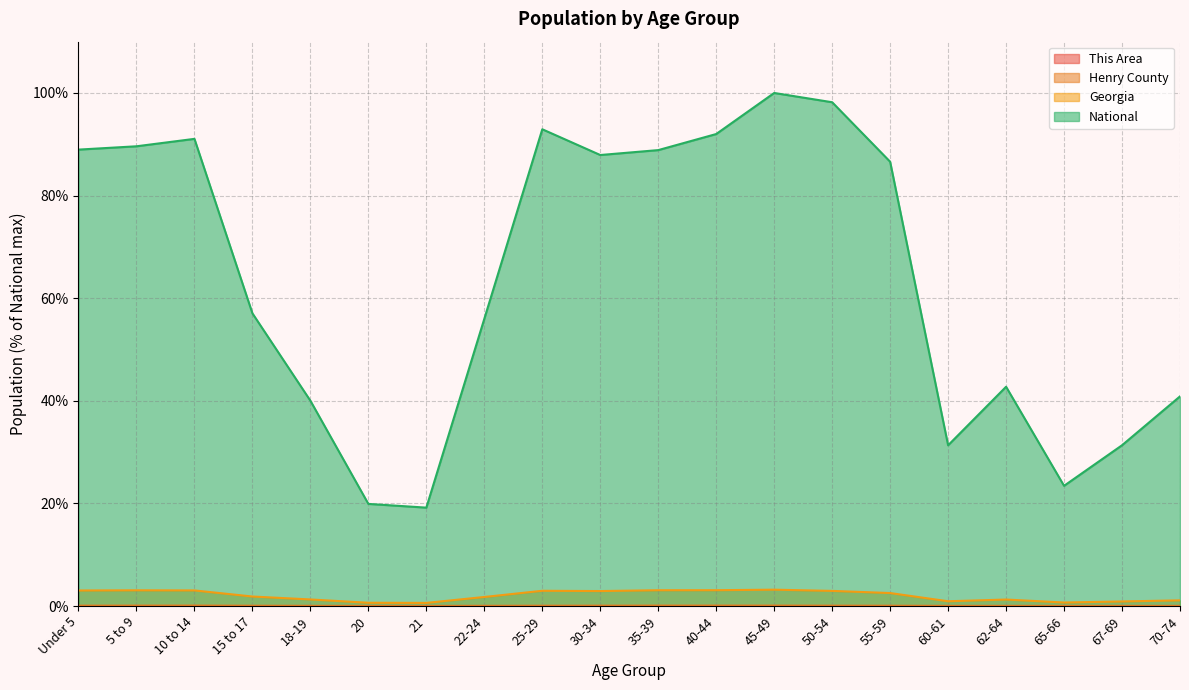

List the labels in order of National value, smallest first.

21, 20, 65-66, 60-61, 67-69, 18-19, 70-74, 62-64, 22-24, 15 to 17, 55-59, 30-34, 35-39, Under 5, 5 to 9, 10 to 14, 40-44, 25-29, 50-54, 45-49